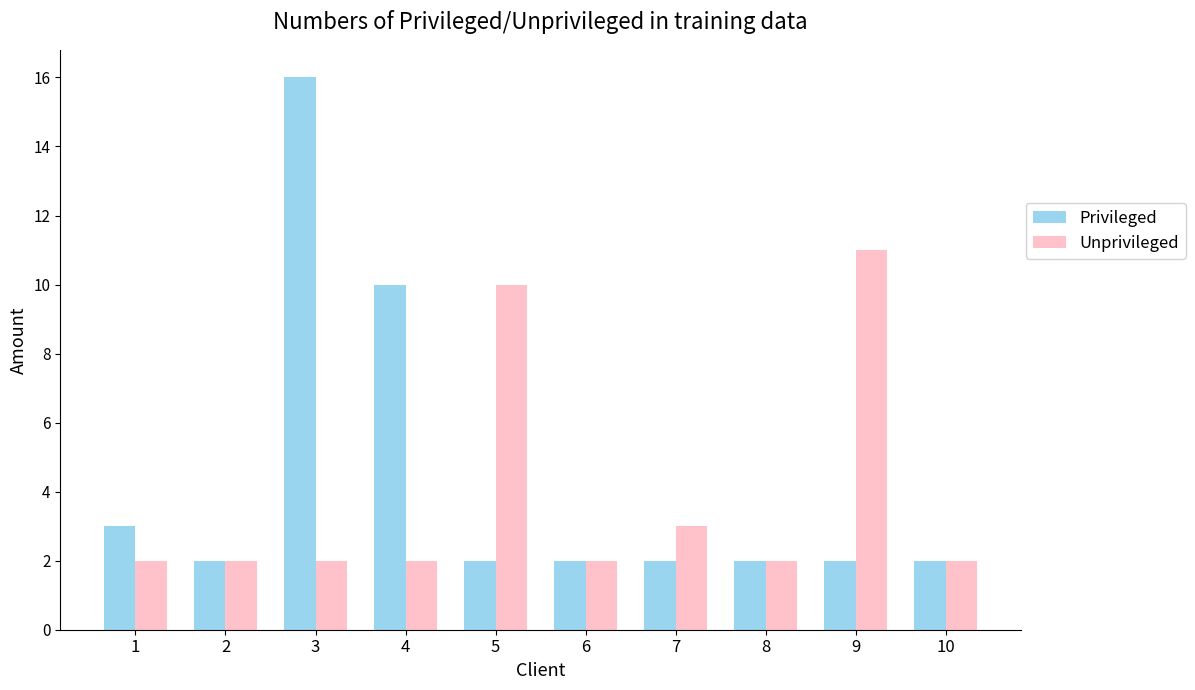

The value of Unprivileged at 10 is 1. True or false?

False